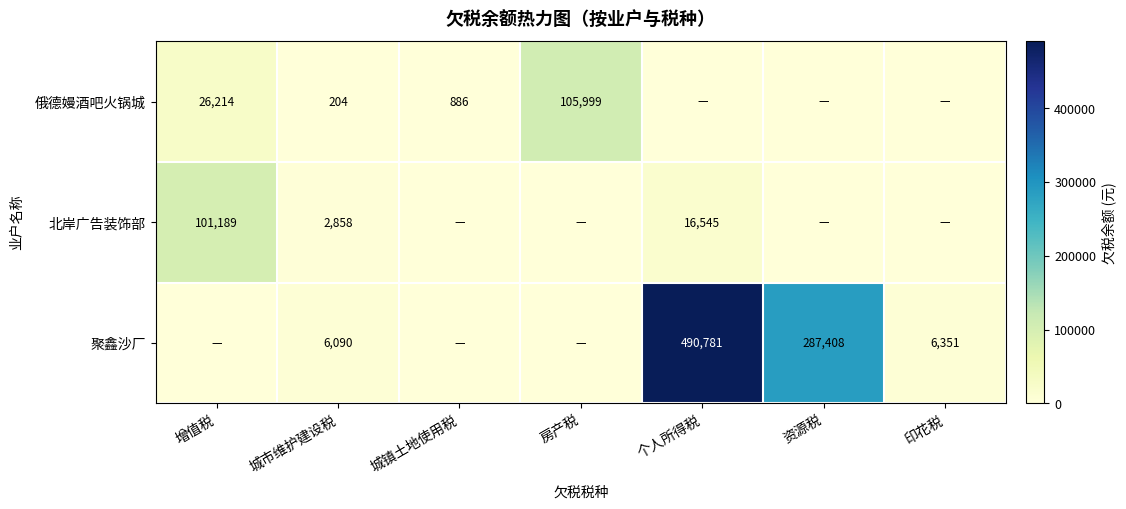

What is the sum of the 聚鑫沙厂 values at 个人所得税 and 资源税?

778189